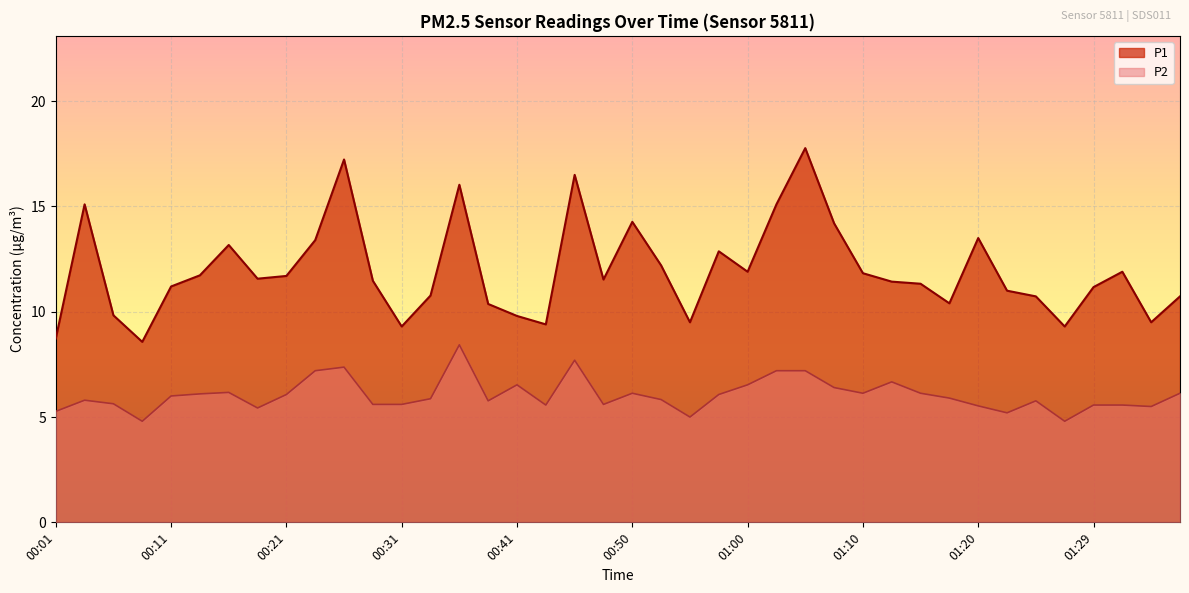

Between 00:43 and 01:10, which series saw the biggest shift?

P1